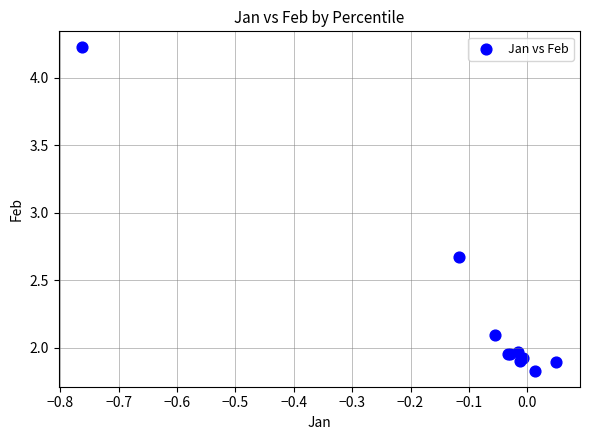

What Y value in the scatter plot is closest to 3?

2.7